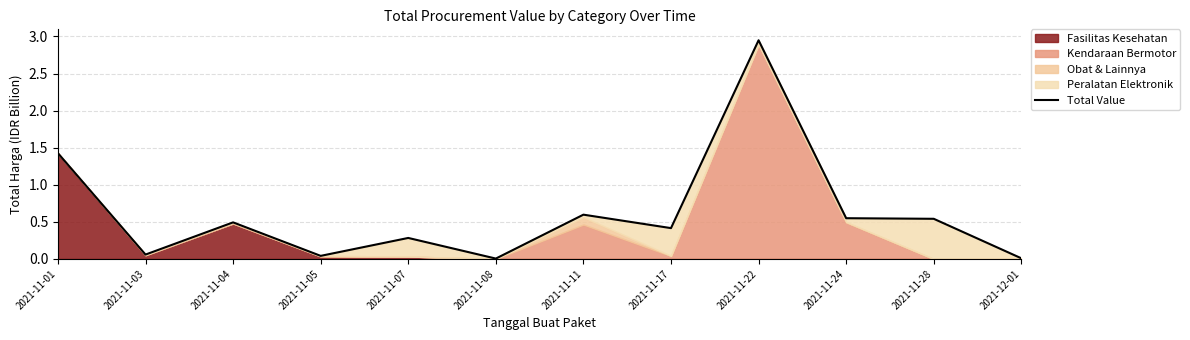

List the labels in order of value, smallest first.

2021-11-08, 2021-12-01, 2021-11-05, 2021-11-03, 2021-11-07, 2021-11-17, 2021-11-04, 2021-11-28, 2021-11-24, 2021-11-11, 2021-11-01, 2021-11-22